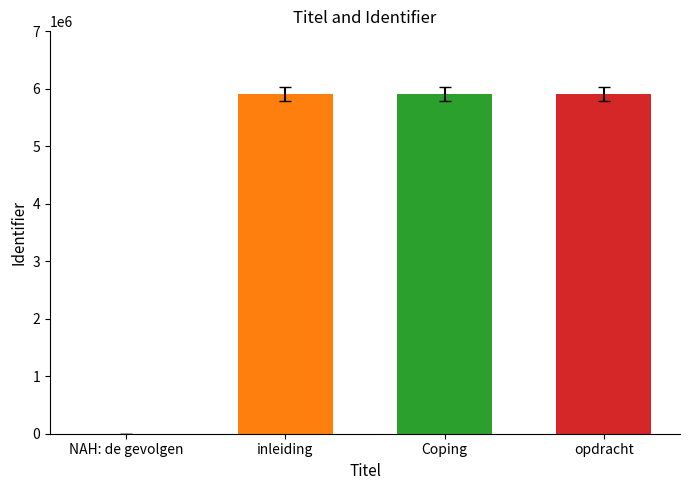

The value at NAH: de gevolgen is 3798171. True or false?

False